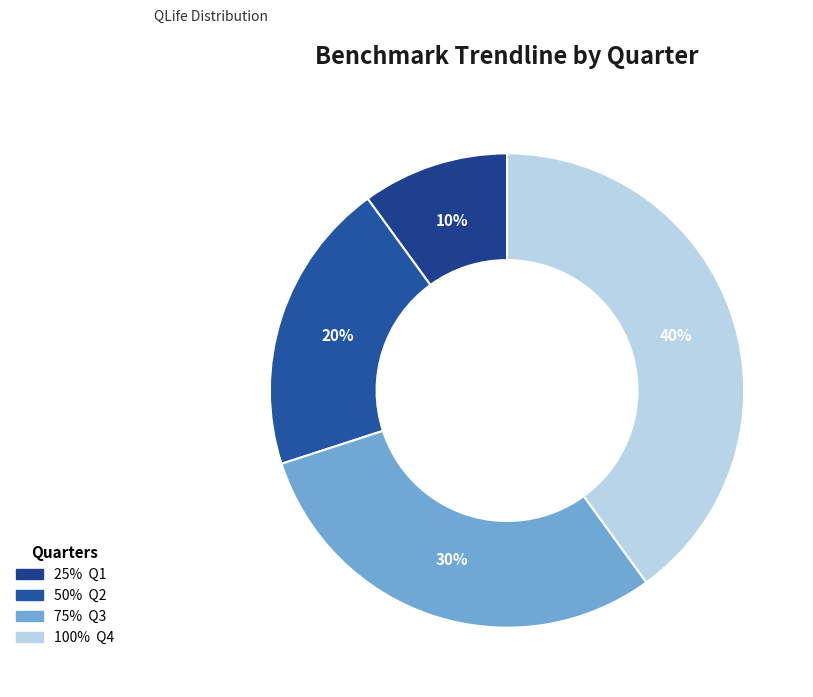

How many slices are in this pie chart?

4